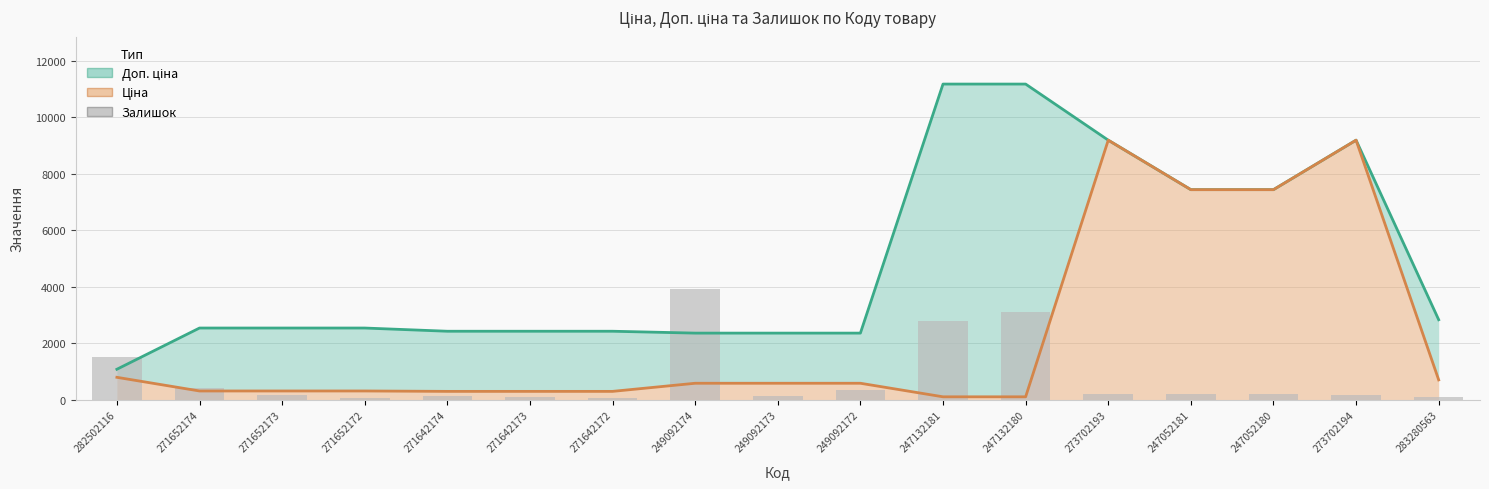

Reading left to right, transcribe all the data shown in this chart.

Доп. ціна: 1087.0	2546.4	2546.4	2546.4	2432.8	2432.8	2432.8	2366.5	2366.5	2366.5	11182.0	11182.0	9196.3	7444.6	7444.6	9196.3	2839.8
Ціна: 802.1	318.3	318.3	318.3	304.1	304.1	304.1	591.6	591.6	591.6	111.8	111.8	9196.3	7444.6	7444.6	9196.3	710.0
Залишок (масштаб): 1511.9	407.5	160.8	53.6	150.1	107.2	53.6	3913.7	150.1	353.8	2787.8	3109.5	214.4	214.4	225.2	193.0	96.5